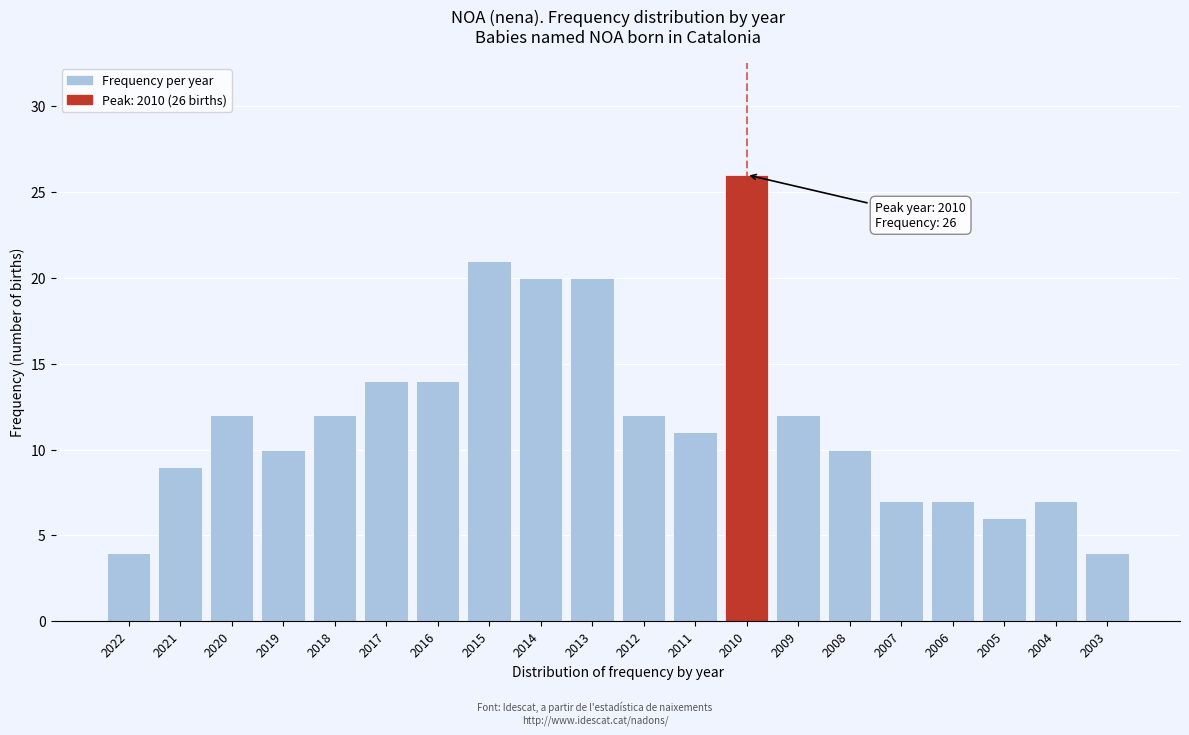

Reading right to left, extract all data points from this chart.

4	7	6	7	7	10	12	26	11	12	20	20	21	14	14	12	10	12	9	4